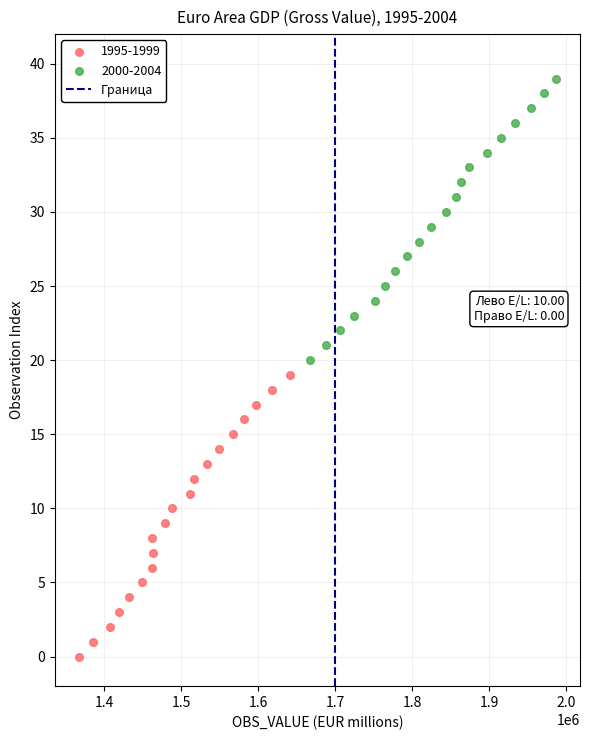

Which series contains the highest Y value?

2000-2004